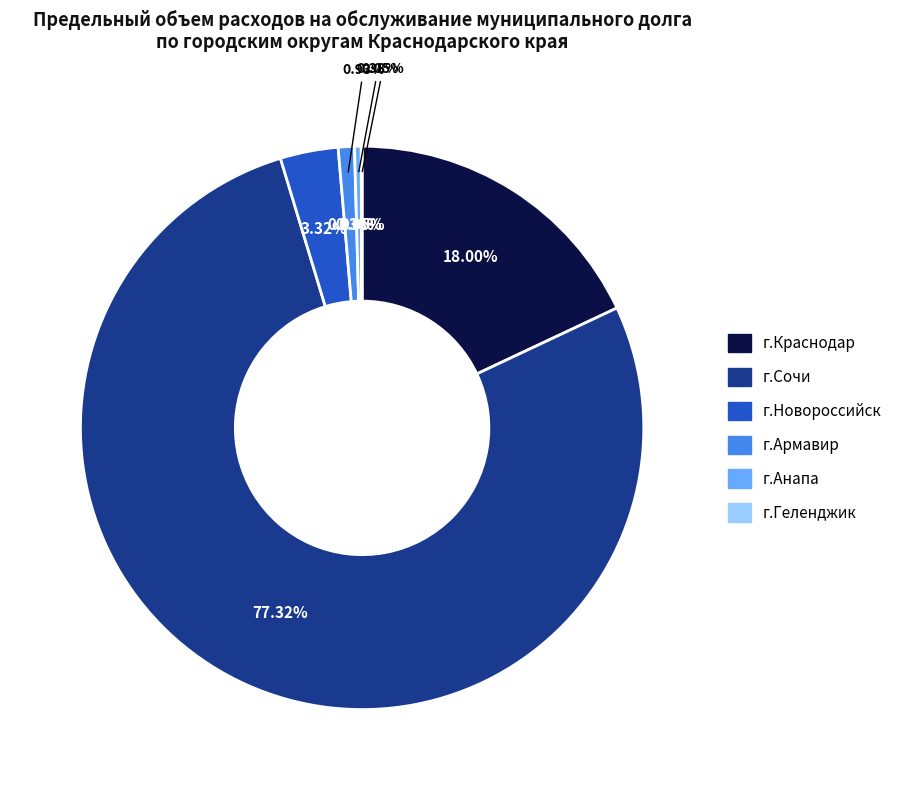

Rank the categories by value from lowest to highest.

г.Геленджик, г.Анапа, г.Армавир, г.Новороссийск, г.Краснодар, г.Сочи